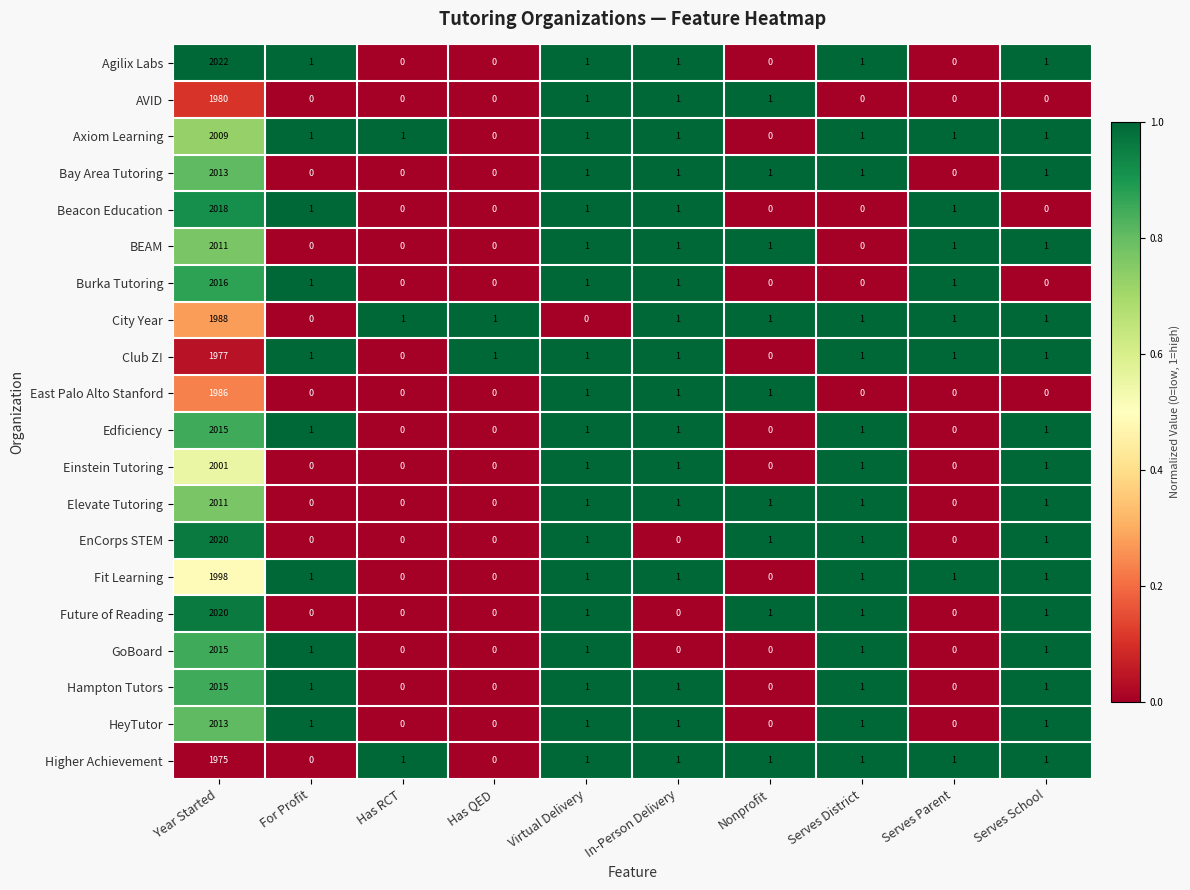

The value of Agilix Labs at Year Started is 2022. True or false?

True